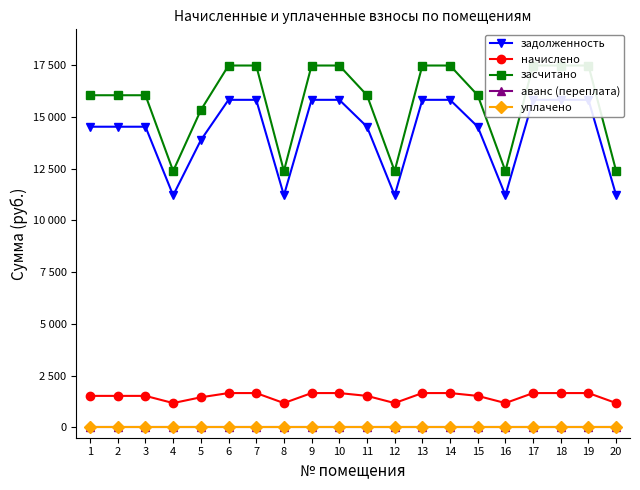

Reading right to left, what are all the values shown in this chart?

задолженность: 20=11207.0	19=15819.7	18=15819.7	17=15819.7	16=11207.0	15=14520.4	14=15819.7	13=15819.7	12=11207.0	11=14520.4	10=15819.7	9=15819.7	8=11207.0	7=15819.7	6=15819.7	5=13870.7	4=11207.0	3=14520.4	2=14520.4	1=14520.4
начислено: 20=1173.7	19=1656.8	18=1656.8	17=1656.8	16=1173.7	15=1520.7	14=1656.8	13=1656.8	12=1173.7	11=1520.7	10=1656.8	9=1656.8	8=1173.7	7=1656.8	6=1656.8	5=1452.7	4=1173.7	3=1520.7	2=1520.7	1=1520.7
засчитано: 20=12380.8	19=17476.5	18=17476.5	17=17476.5	16=12380.8	15=16041.1	14=17476.5	13=17476.5	12=12380.8	11=16041.1	10=17476.5	9=17476.5	8=12380.8	7=17476.5	6=17476.5	5=15323.3	4=12380.8	3=16041.1	2=16041.1	1=16041.1
аванс (переплата): 20=0.0	19=0.0	18=0.0	17=0.0	16=0.0	15=0.0	14=0.0	13=0.0	12=0.0	11=0.0	10=0.0	9=0.0	8=0.0	7=0.0	6=0.0	5=0.0	4=0.0	3=0.0	2=0.0	1=0.0
уплачено: 20=0.0	19=0.0	18=0.0	17=0.0	16=0.0	15=0.0	14=0.0	13=0.0	12=0.0	11=0.0	10=0.0	9=0.0	8=0.0	7=0.0	6=0.0	5=0.0	4=0.0	3=0.0	2=0.0	1=0.0